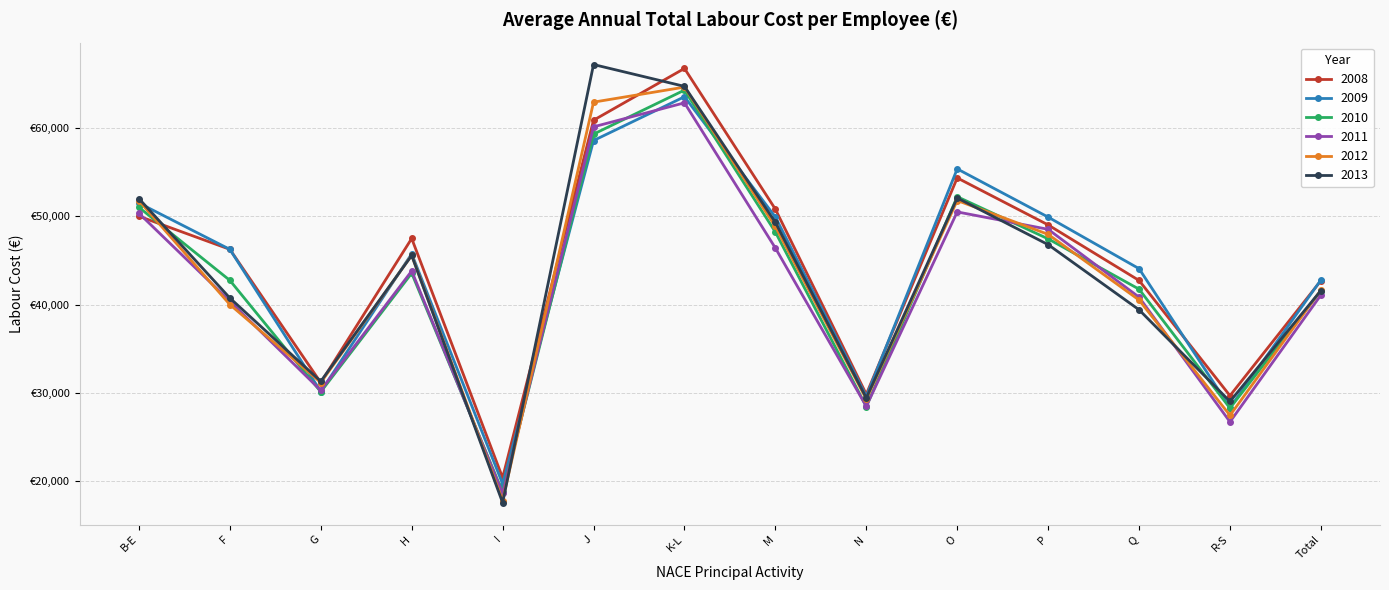

Count the number of data series in this chart.

6